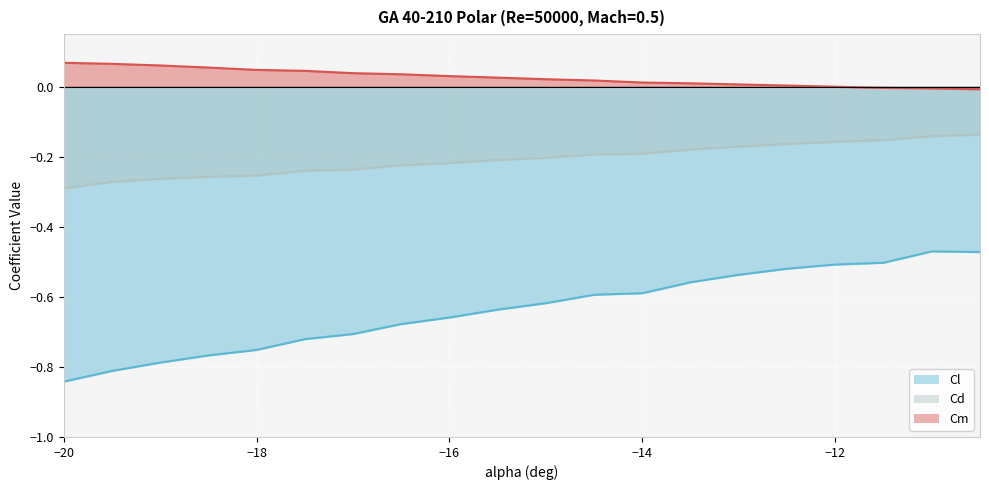

How many categories are shown in the chart?

20